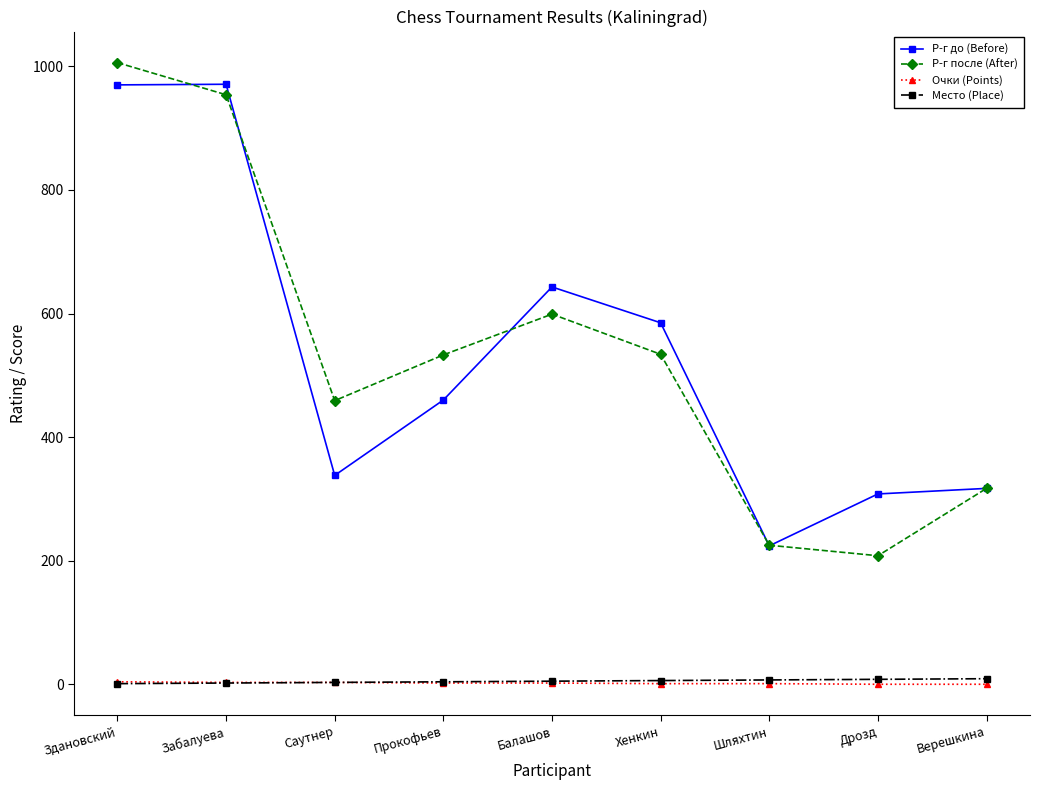

The Р-г после (After) series shows 218 at Прокофьев. True or false?

False